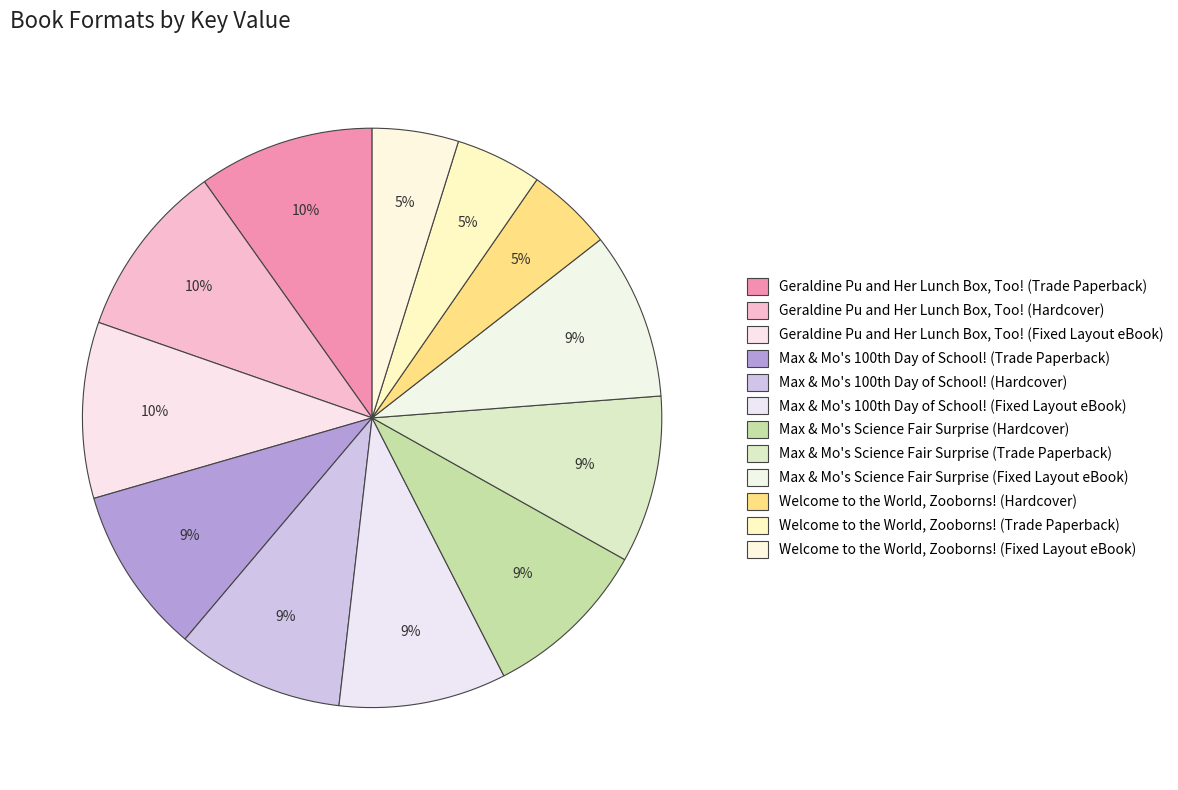

True or false: Geraldine Pu and Her Lunch Box, Too! (Fixed Layout eBook) accounts for 1% of the total.

False